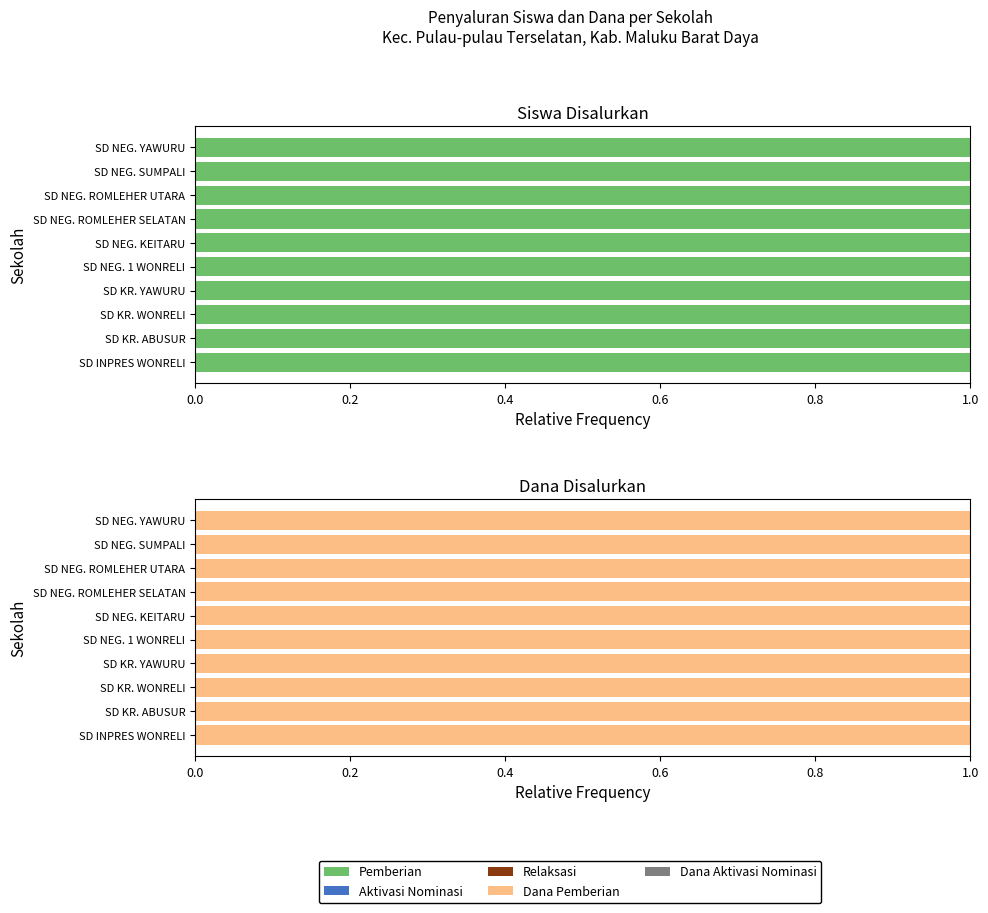

Does the chart contain any negative values?

No